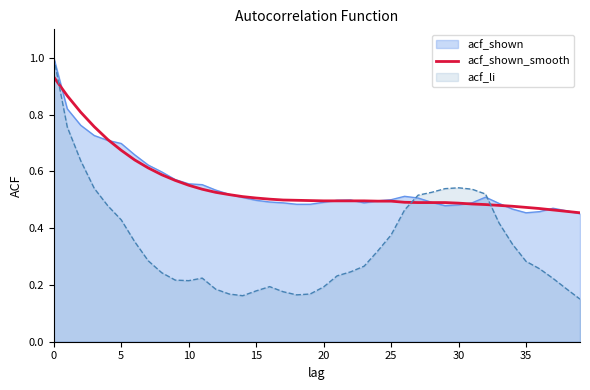

Reading left to right, transcribe all the data shown in this chart.

0.9	0.9	0.8	0.8	0.7	0.7	0.6	0.6	0.6	0.6	0.6	0.5	0.5	0.5	0.5	0.5	0.5	0.5	0.5	0.5	0.5	0.5	0.5	0.5	0.5	0.5	0.5	0.5	0.5	0.5	0.5	0.5	0.5	0.5	0.5	0.5	0.5	0.5	0.5	0.5